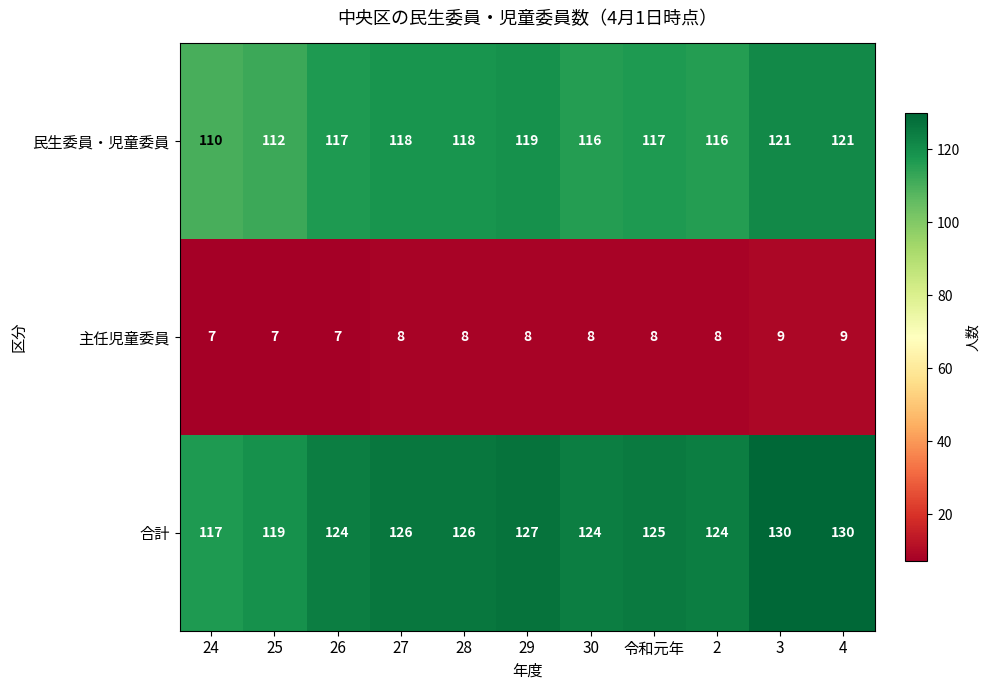

What is the greatest value displayed?

130